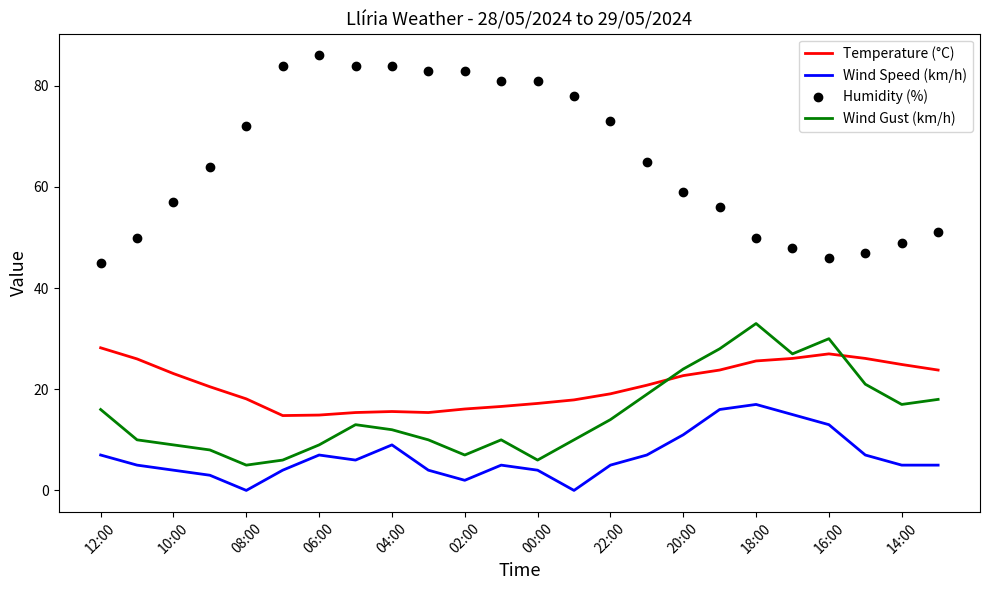

True or false: Wind Gust (km/h) and Wind Speed (km/h) intersect in this chart.

False